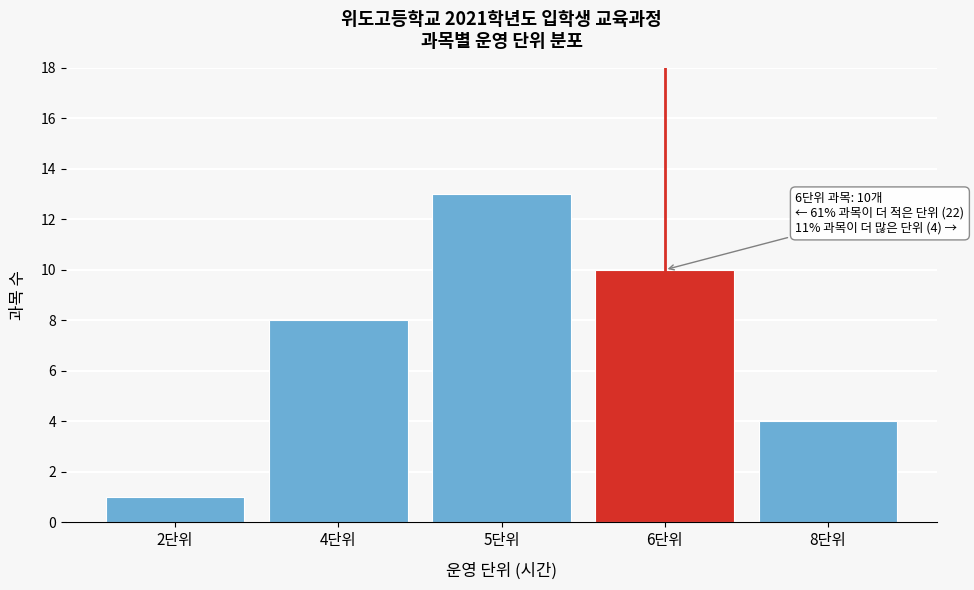

Reading right to left, transcribe all the data shown in this chart.

4	10	13	8	1